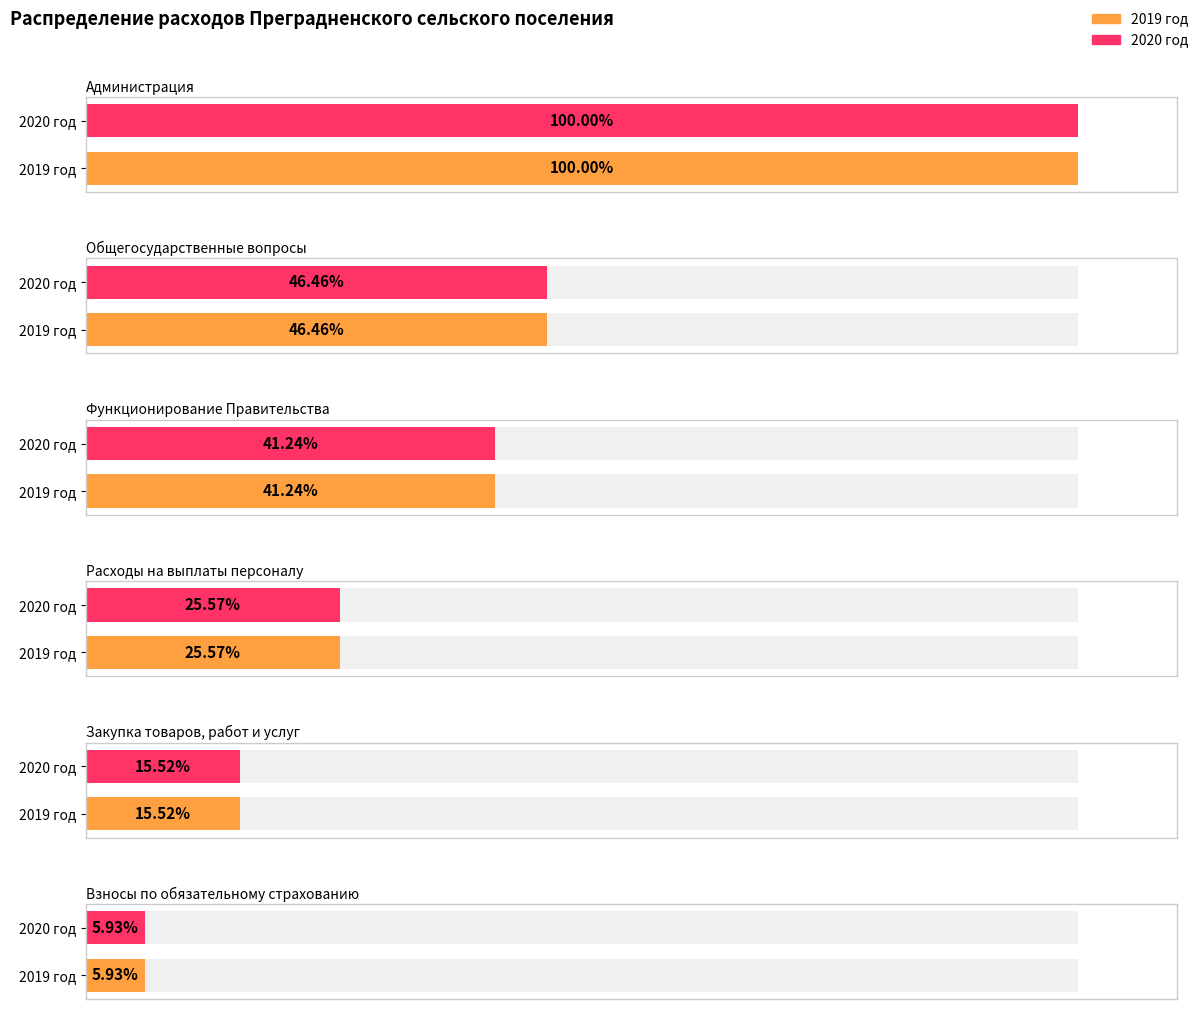

The 2020 год series shows 2931900 at Расходы на выплаты персоналу. True or false?

True